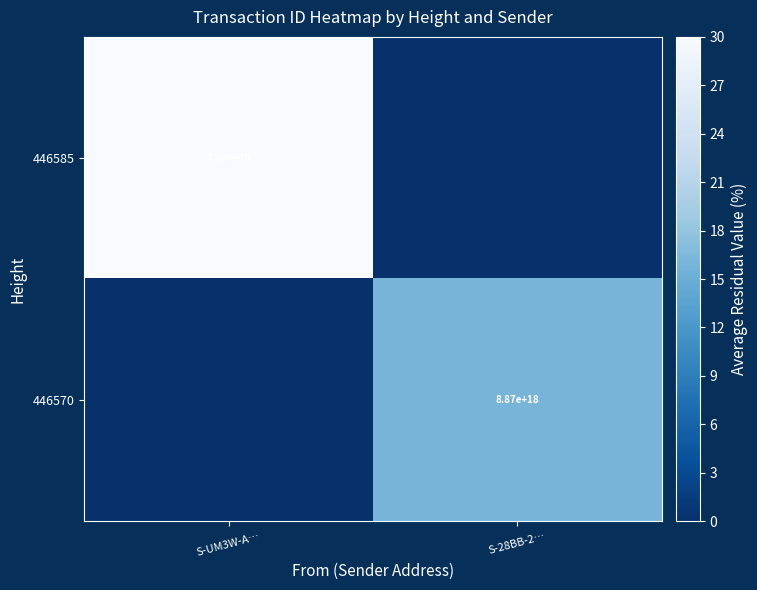

The 446585 series shows 16800000000000000000 at S-UM3W-A…. True or false?

True